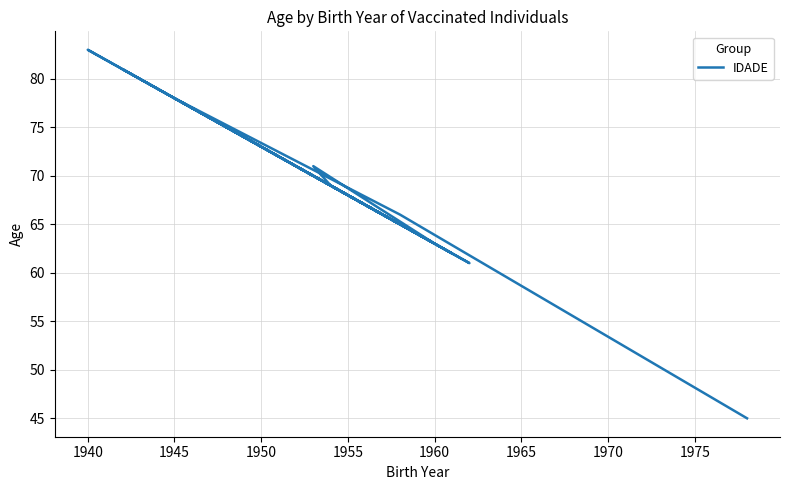

What is the label of the 3rd point from the left?

1945